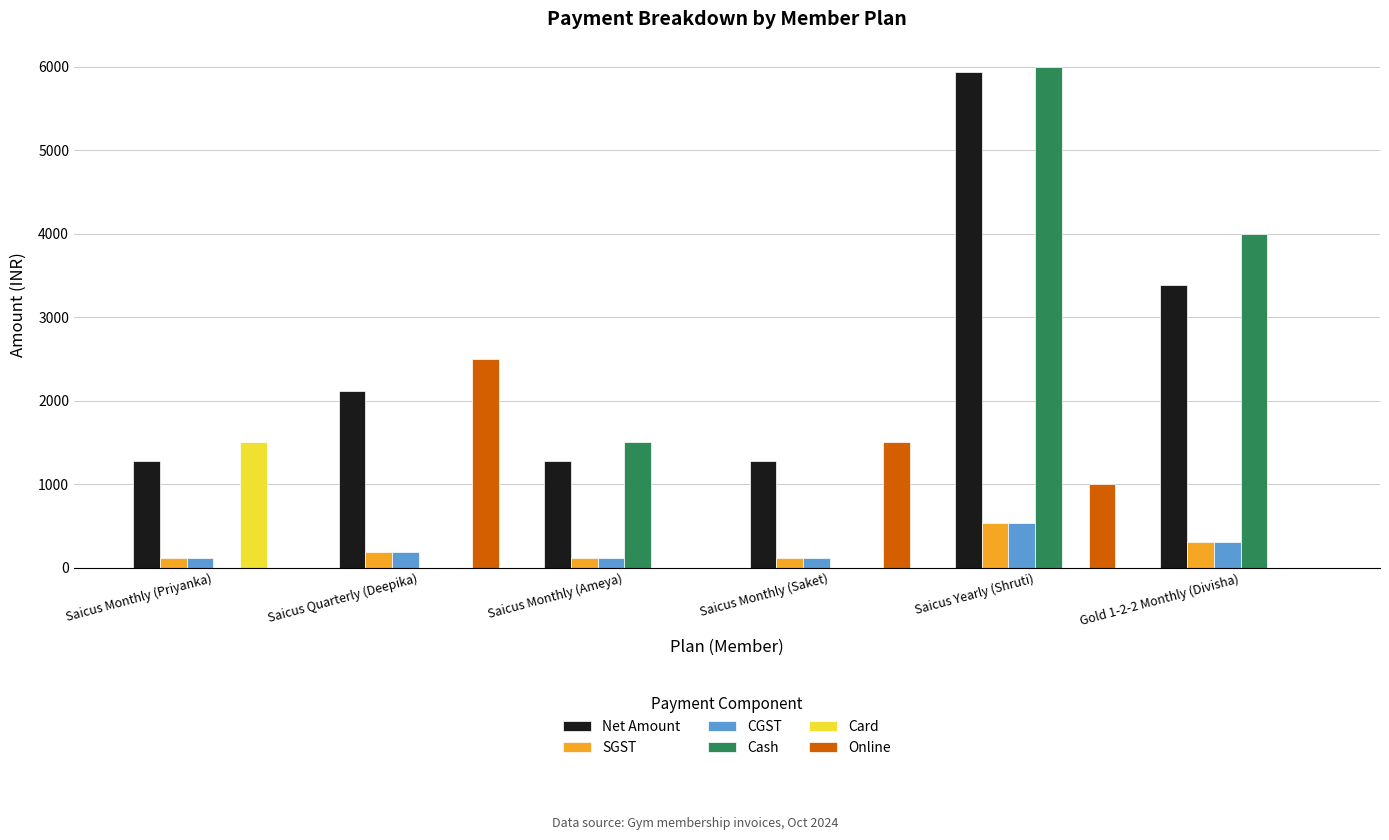

What is the approximate value of Cash at Saicus Yearly (Shruti)?

6000.0